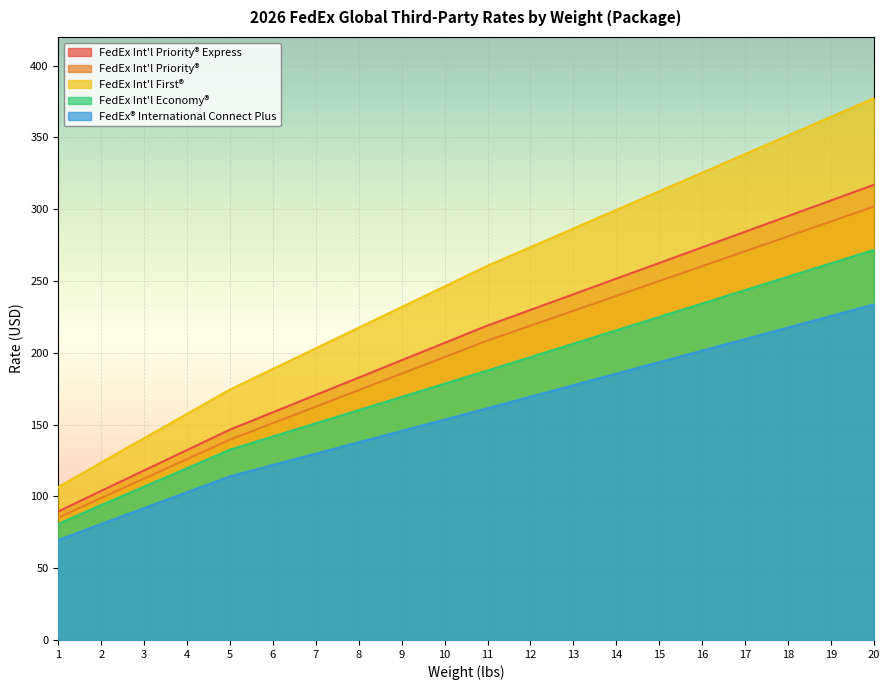

At which label does FedEx Int'l Economy® reach its minimum?

1